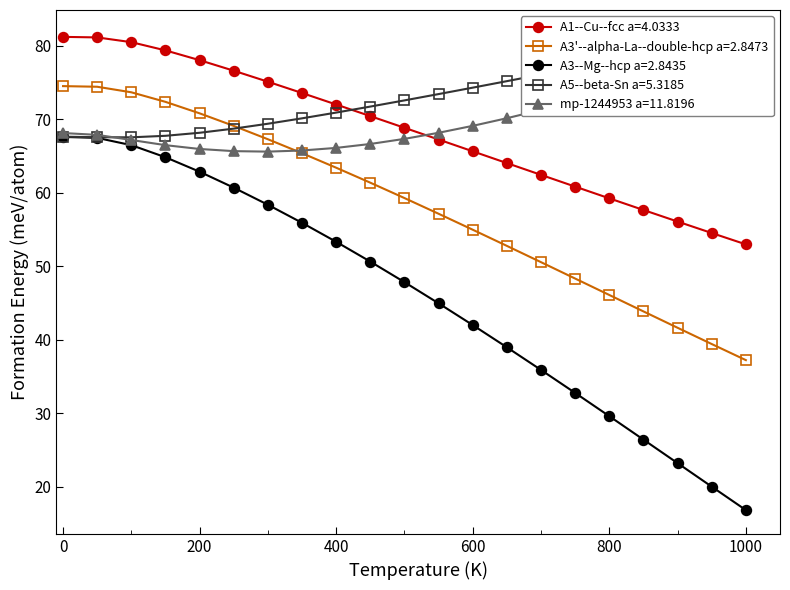

What is the smallest value displayed?

16.8